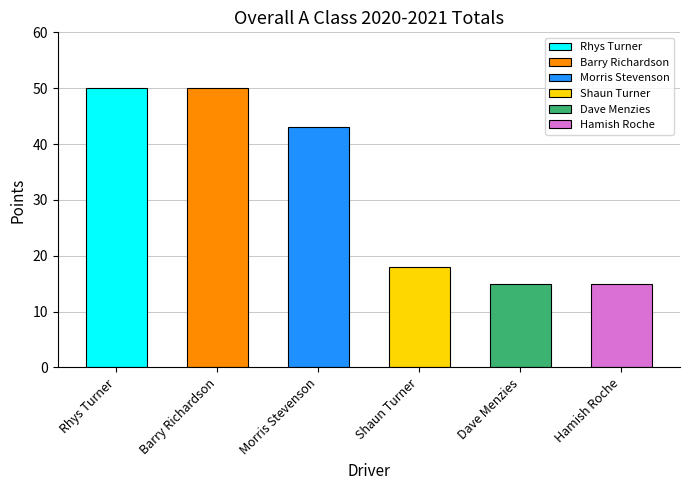

Is it true that the value at Hamish Roche is 8?

False